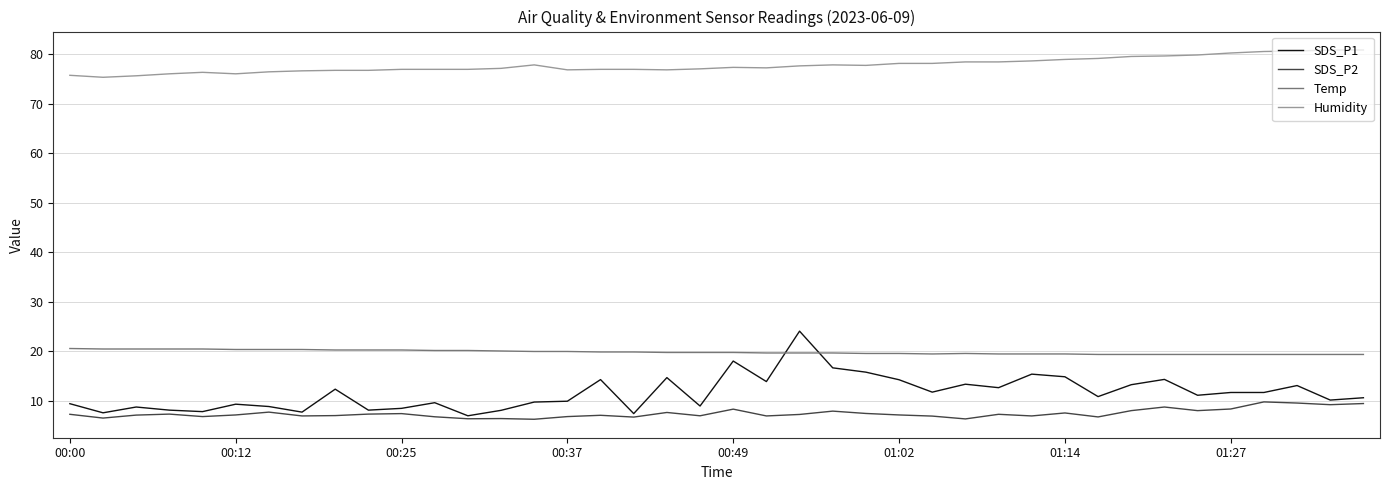

Is this an area chart (filled region under the line)?

No